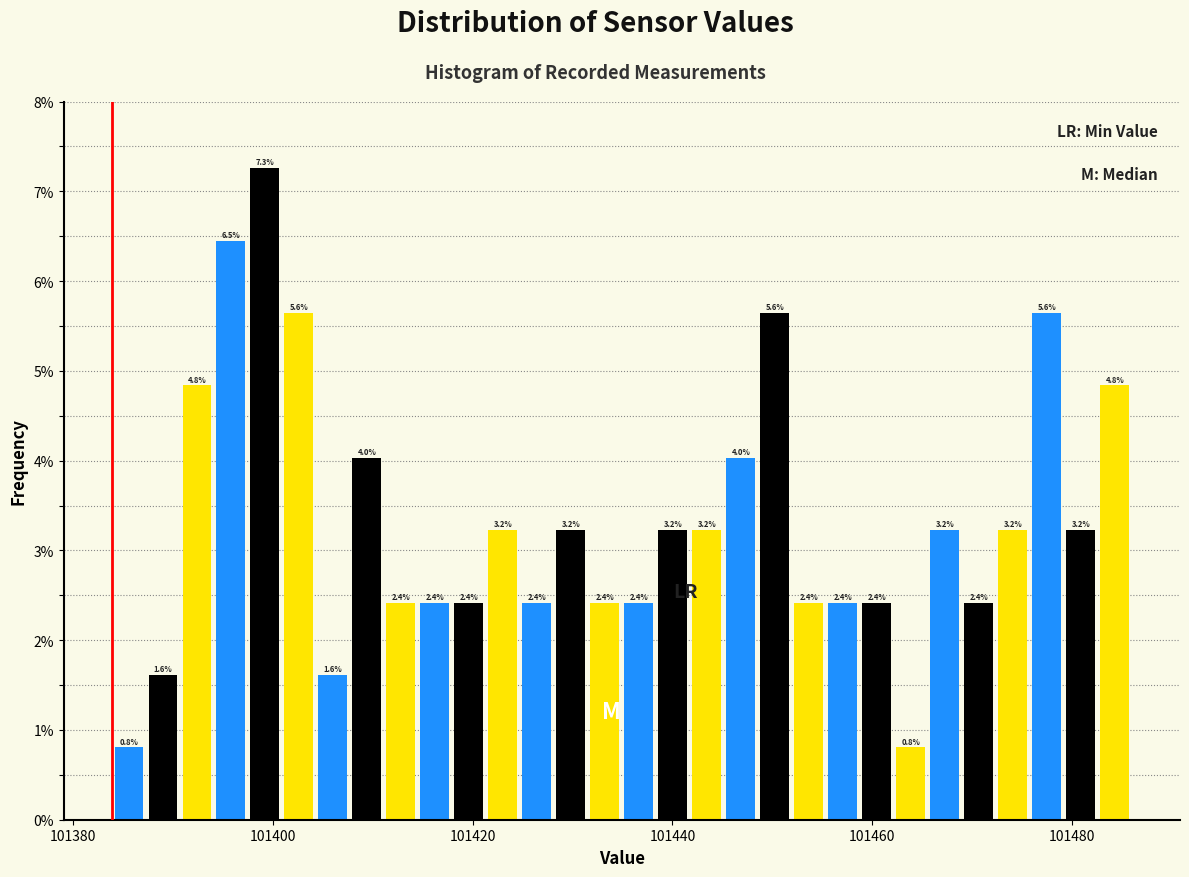

Around what value on the x-axis is the tallest bar? Give the approximate position of its centre, as read against the axis.

101400